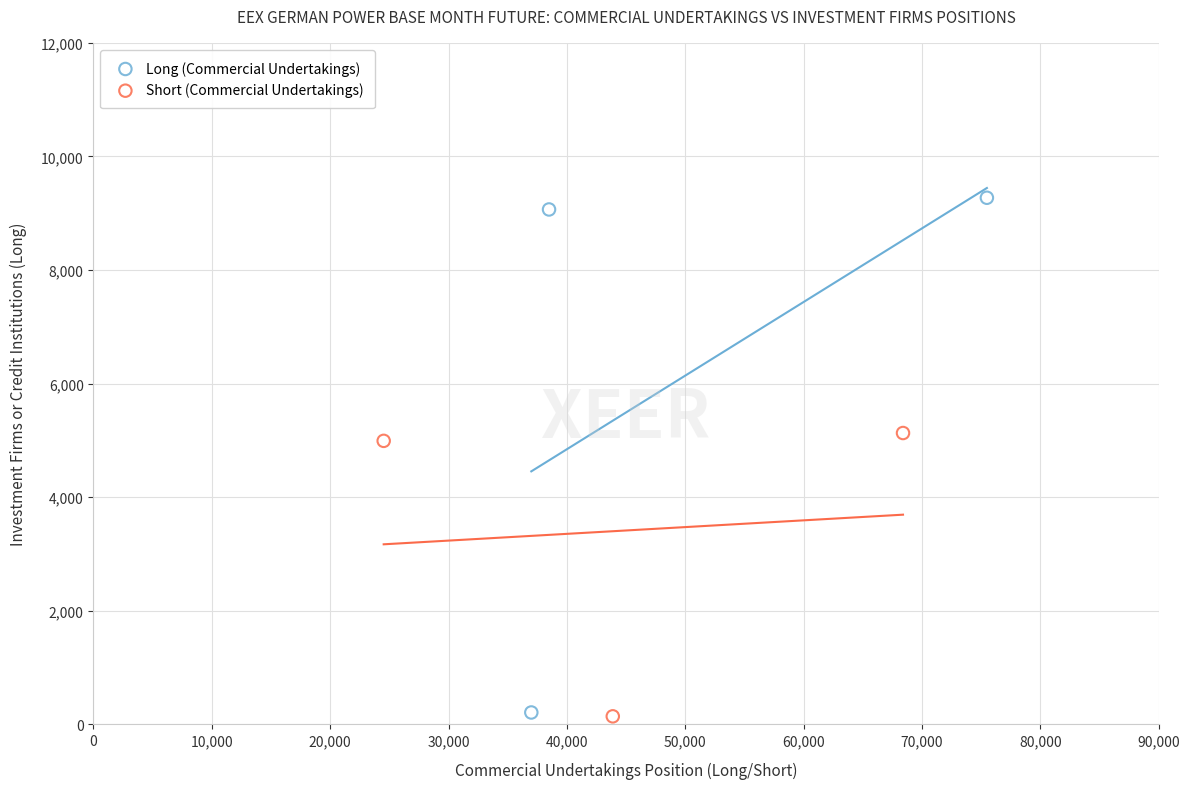

Which series contains the highest Y value?

Long (Commercial Undertakings)